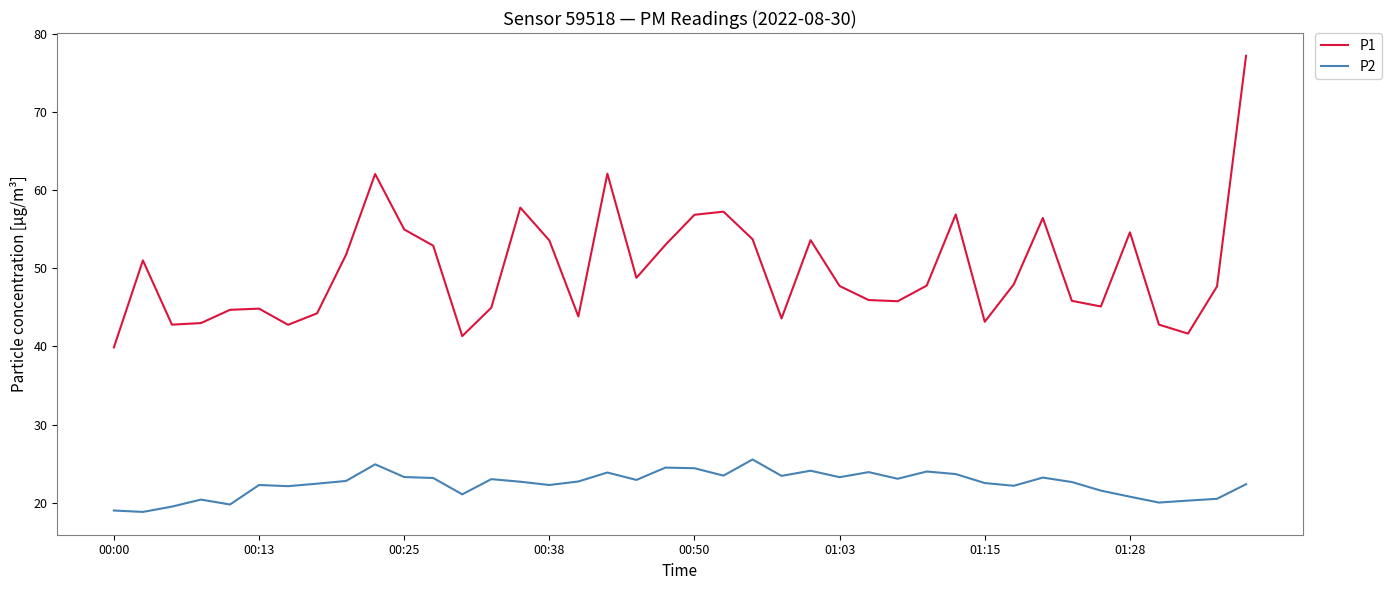

What is the difference between the maximum and minimum values in the P1 series?

37.4